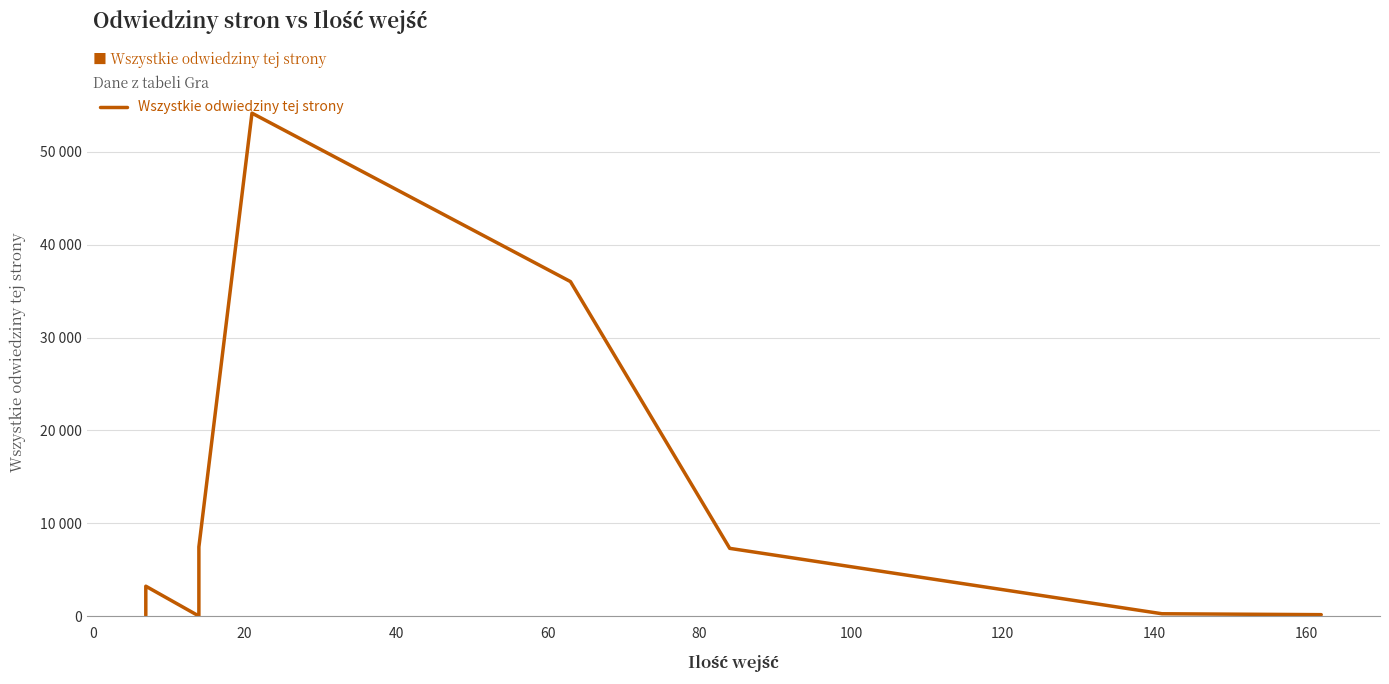

Is it true that the value at 12 is 282?

False